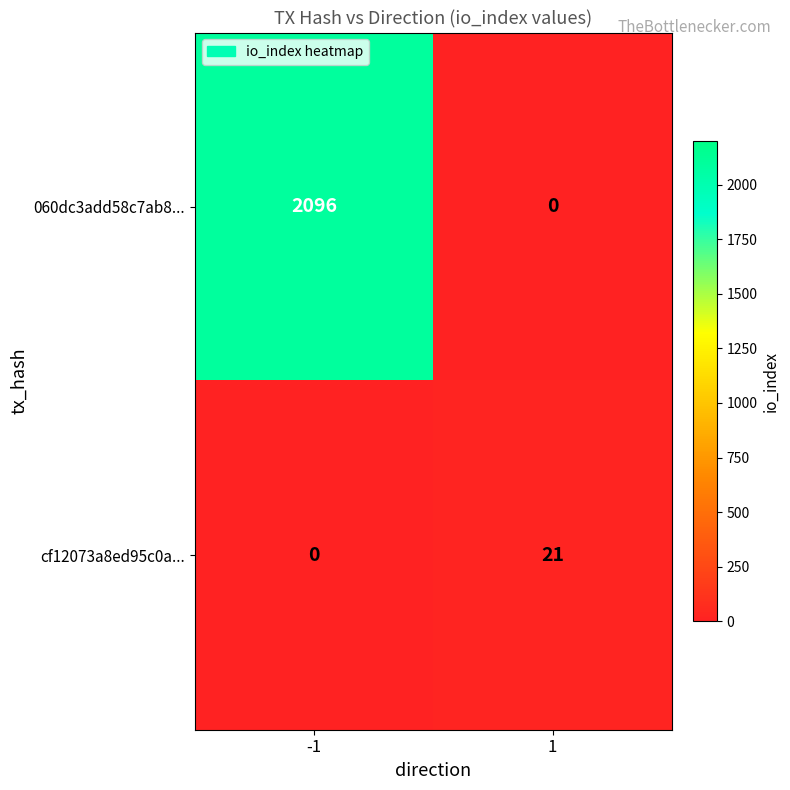

Which series has the largest total across all categories?

060dc3add58c7ab8...